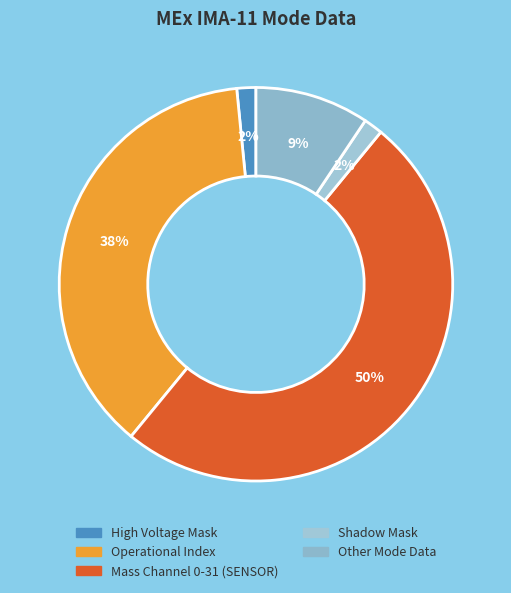

To the nearest percent, what portion does High Voltage Mask represent?

2%